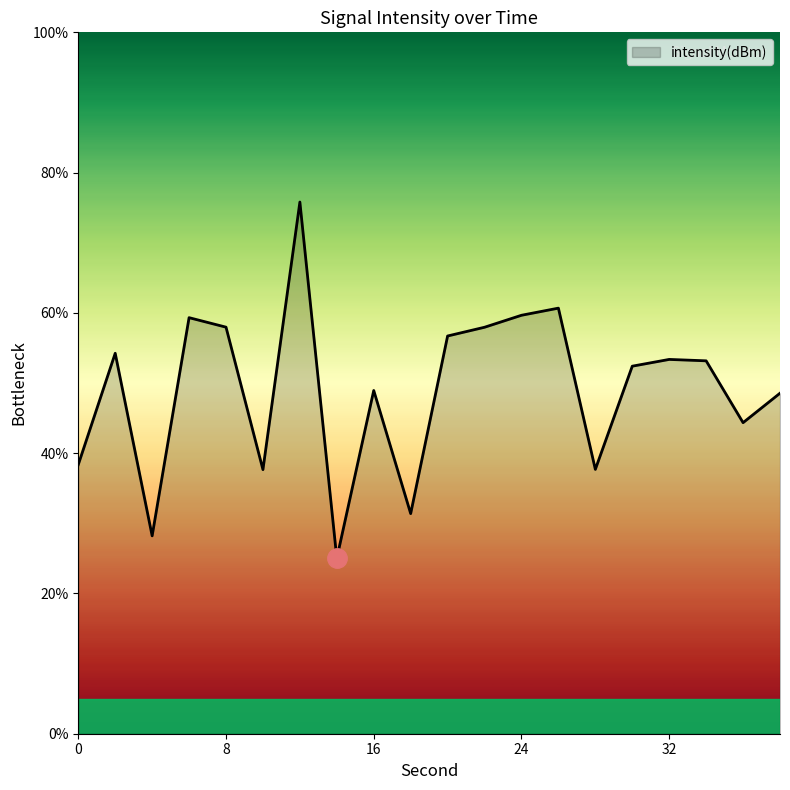

What is the minimum value shown in the chart?

25.0